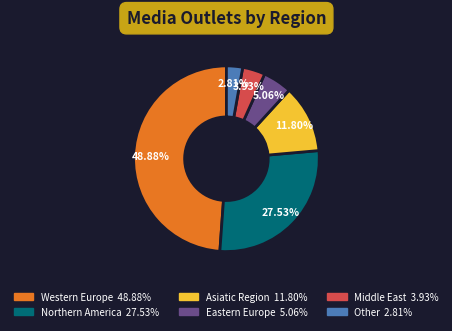

Which slice is the smallest?

Other